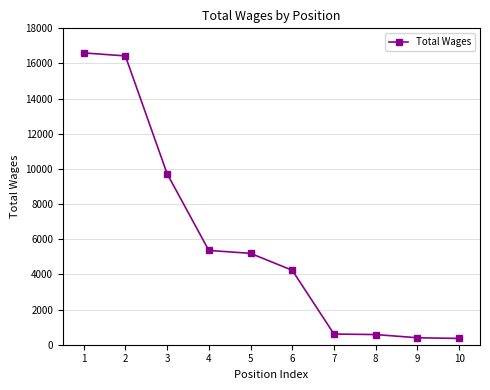

How many lines are shown in the chart?

1